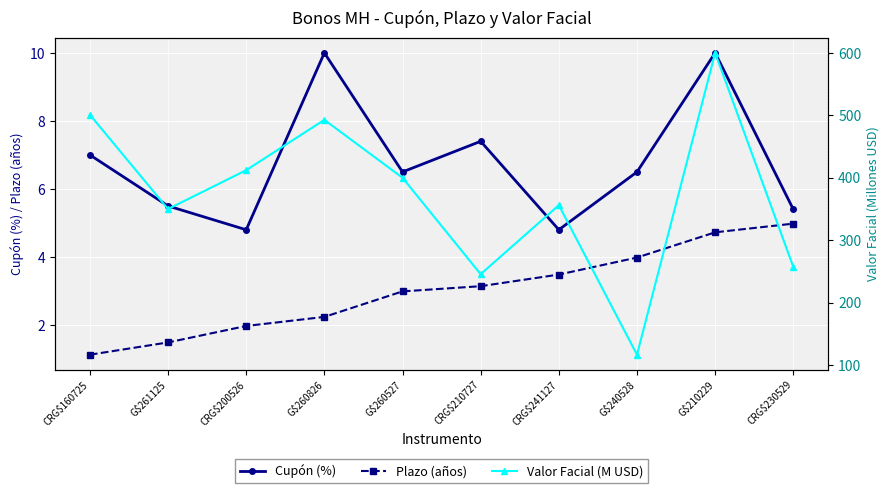

At which label does Cupón (%) reach its peak?

G$260826